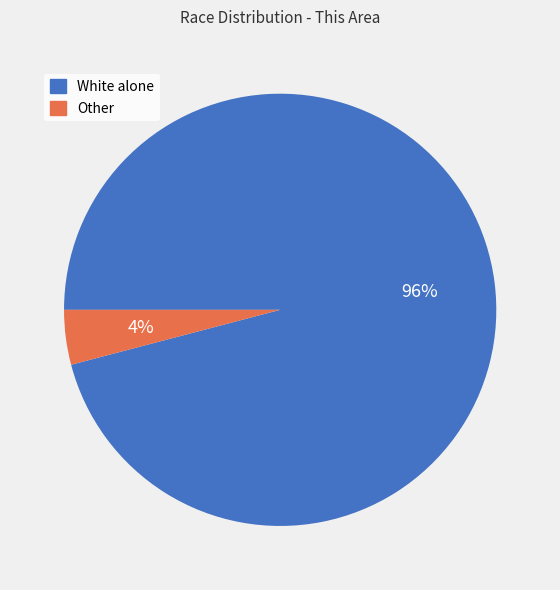

Is the sum of White alone and Other greater than half?

Yes